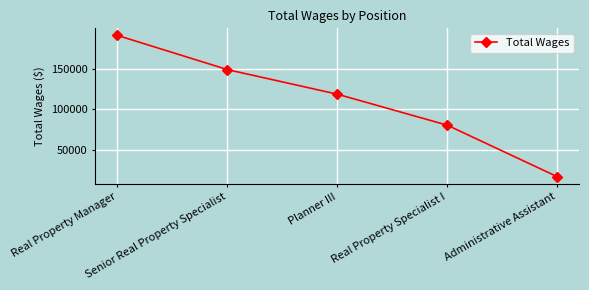

What is the difference between the maximum and minimum values?

173553